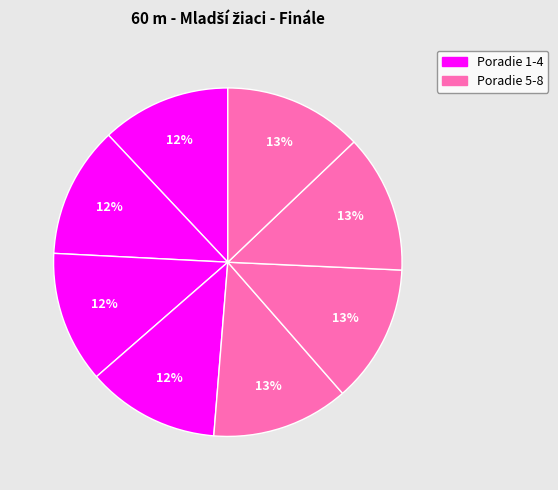

Rank the categories by value from lowest to highest.

Hamza Gregor, Talpaš Maroš, Cseri Šimon, Svorad Tobias, Berlanský Samuel, Brachňák Jakub, Cibulka Richard, Riegel Peter